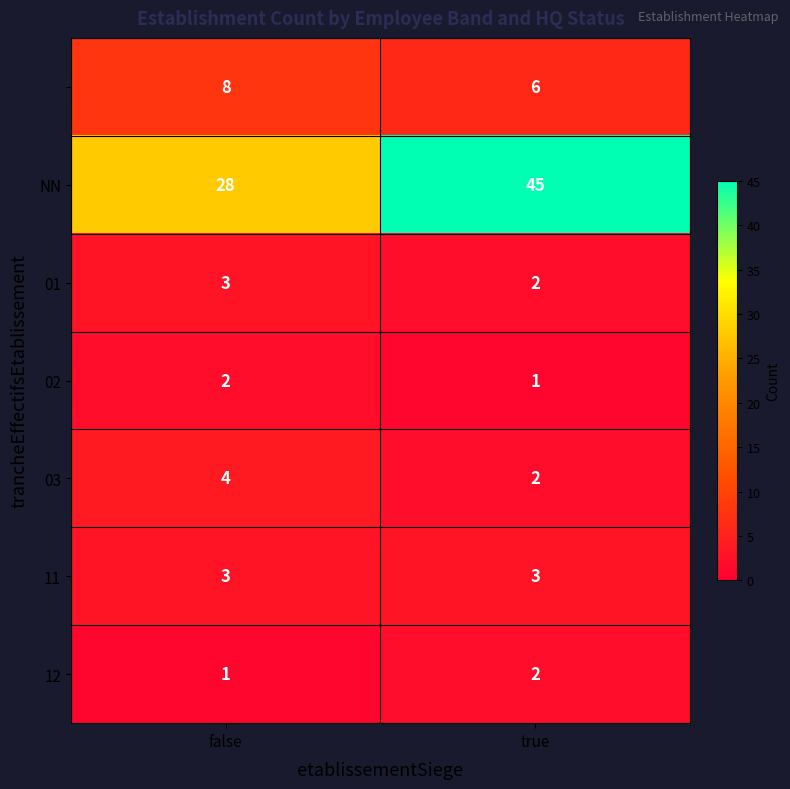

At which category does the chart reach its peak across all series?

true